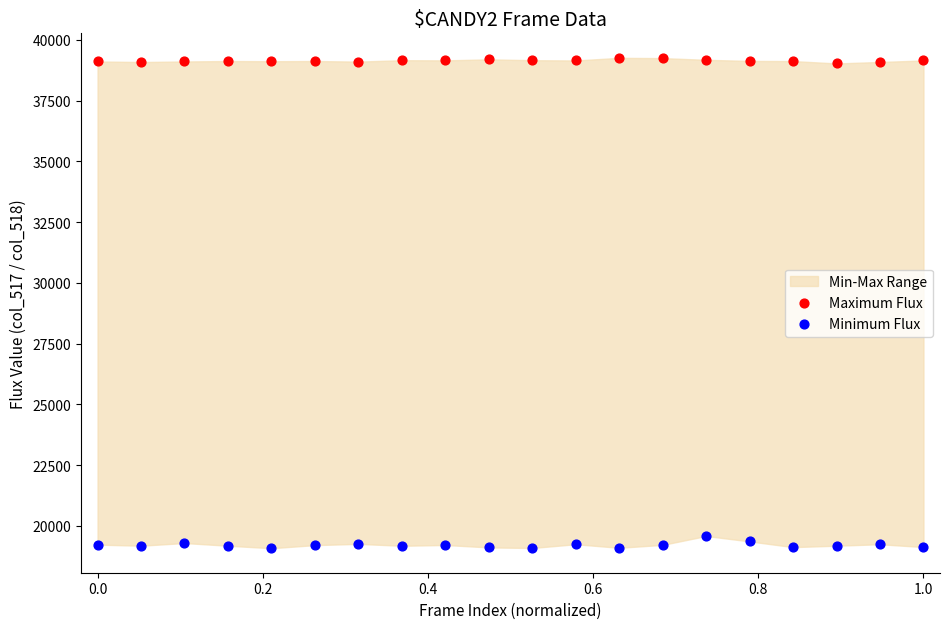

Which series reaches the maximum Y coordinate?

Maximum Flux